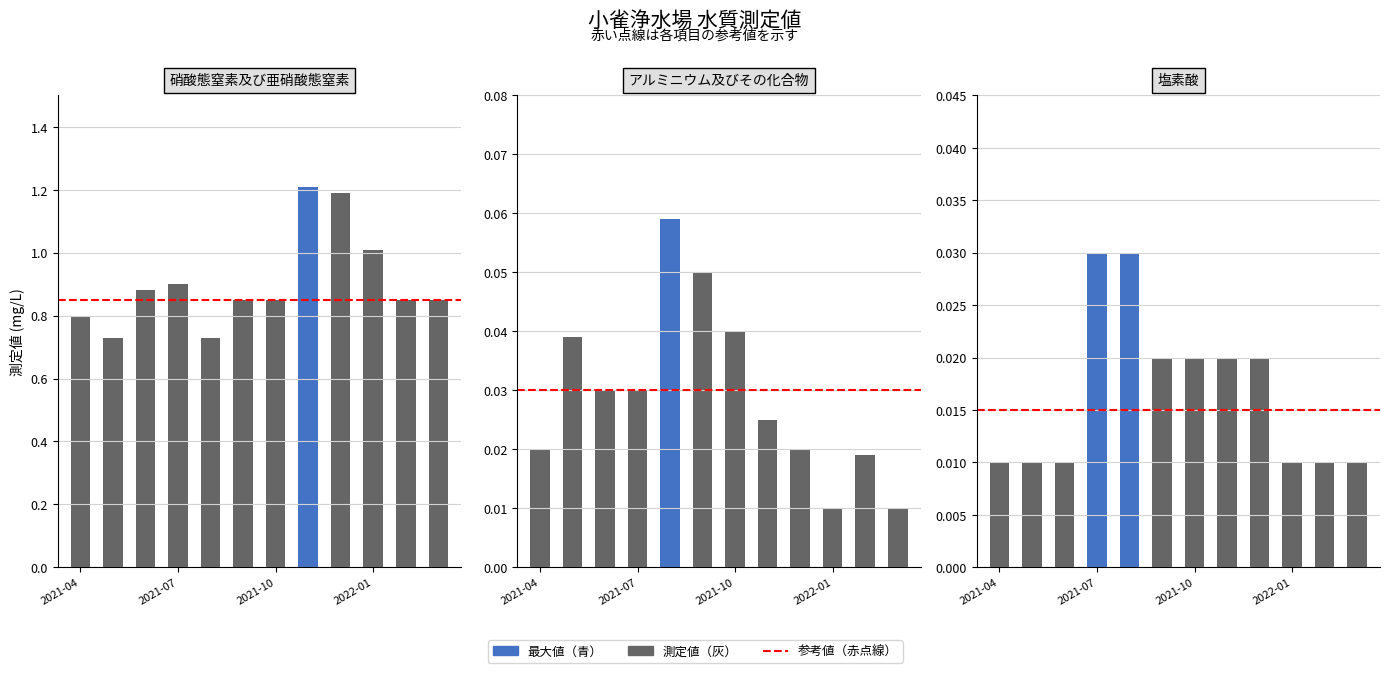

Reading right to left, what are all the values shown in this chart?

硝酸態窒素及び亜硝酸態窒素: 0.8	0.8	1.0	1.2	1.2	0.8	0.8	0.7	0.9	0.9	0.7	0.8
アルミニウム及びその化合物: 0.0	0.0	0.0	0.0	0.0	0.0	0.1	0.1	0.0	0.0	0.0	0.0
塩素酸: 0.0	0.0	0.0	0.0	0.0	0.0	0.0	0.0	0.0	0.0	0.0	0.0